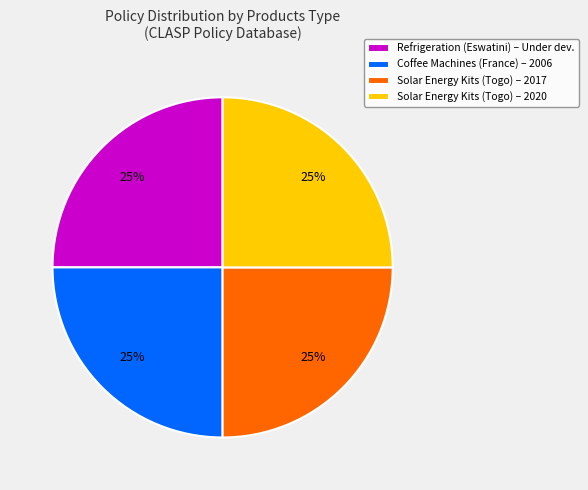

What percentage is the Solar Energy Kits (Togo) – 2017 slice, to the nearest percent?

25%